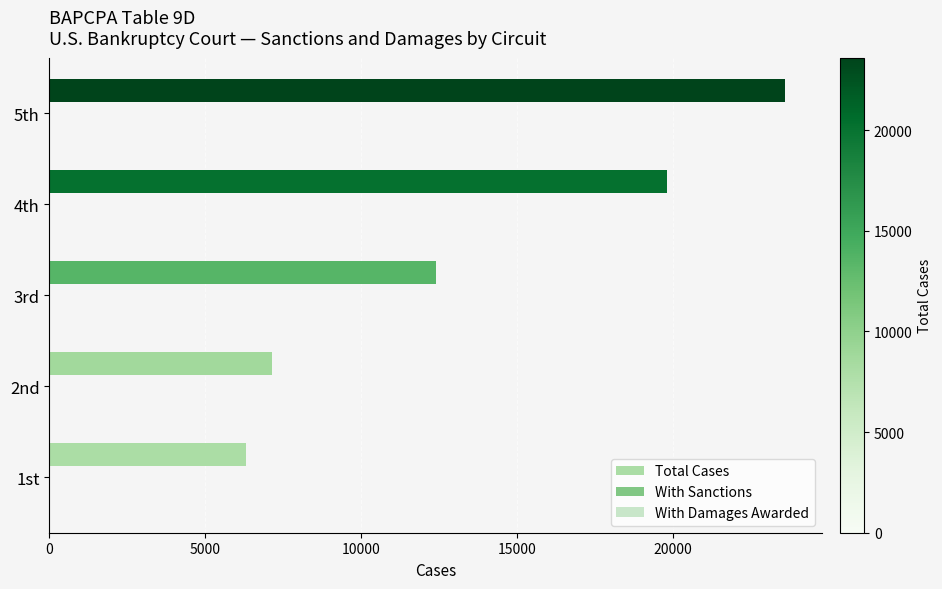

What is the sum of all Total Cases values?

69264